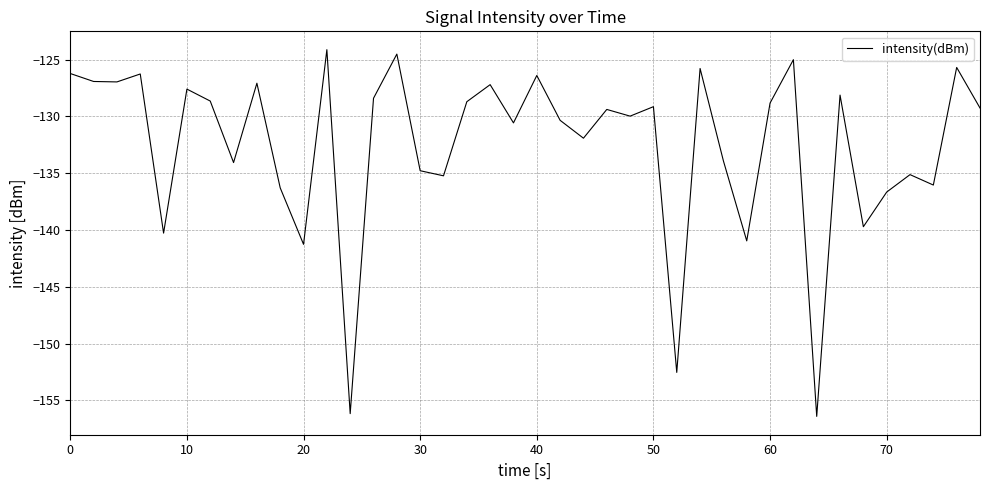

What is the minimum value shown in the chart?

-156.4